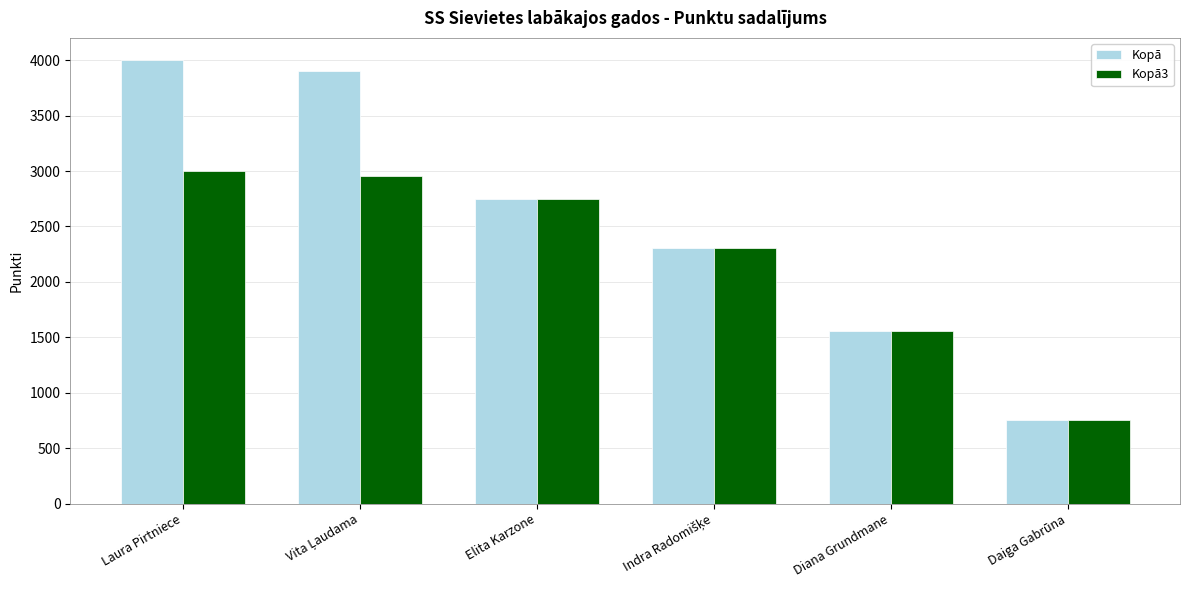

Where does the Kopā series first go above 2751?

Laura Pirtniece